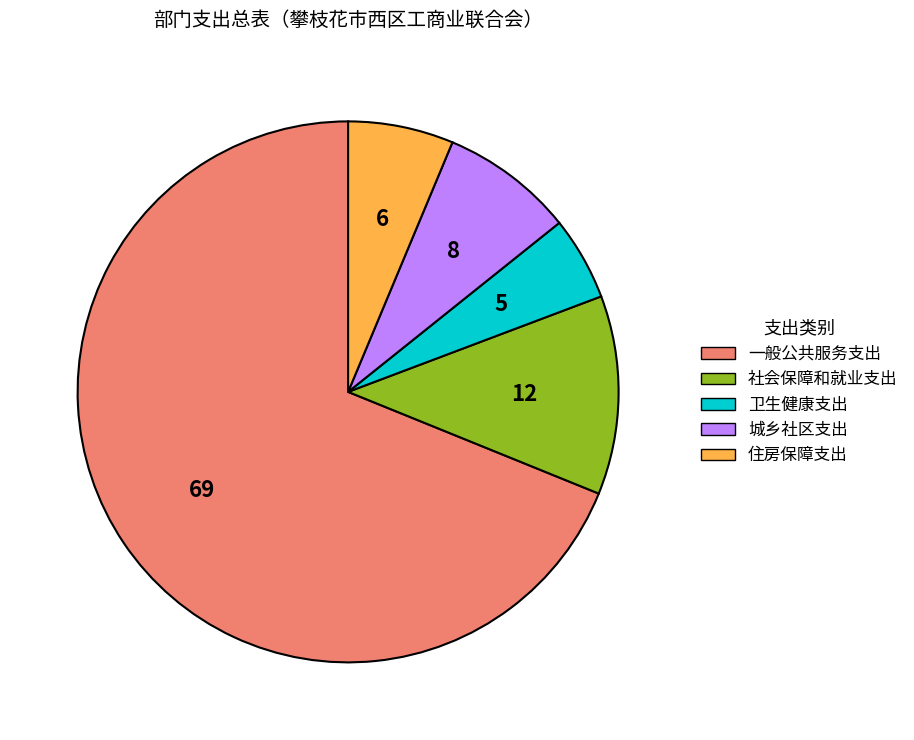

Do 社会保障和就业支出 and 卫生健康支出 together represent more than half of the pie?

No